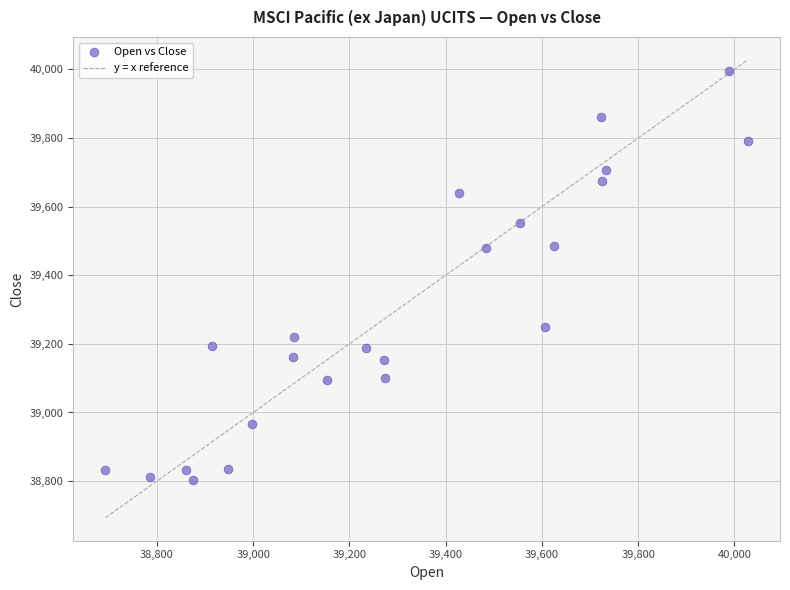

What is the range of Y values (max minus min)?

1191